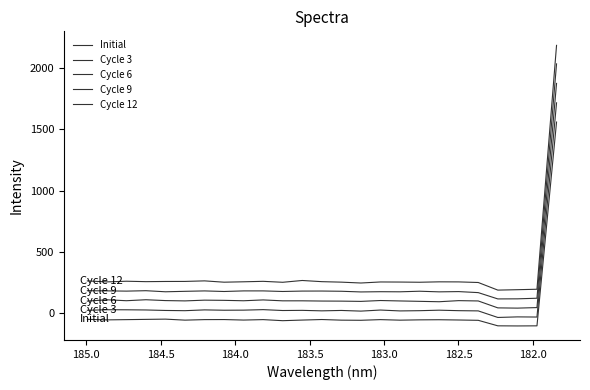

Read the Initial value at 184.5.

-54.0